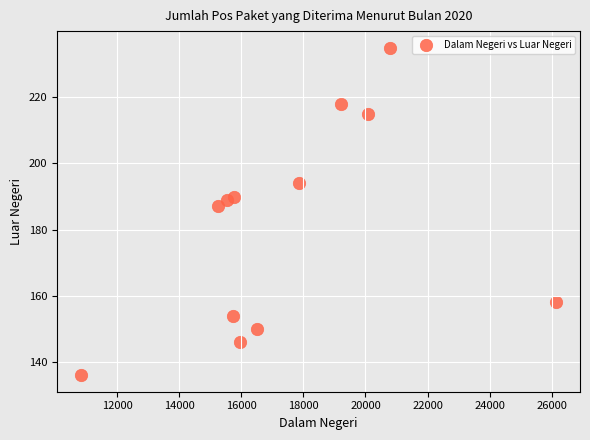

What is the range of Y values (max minus min)?

99